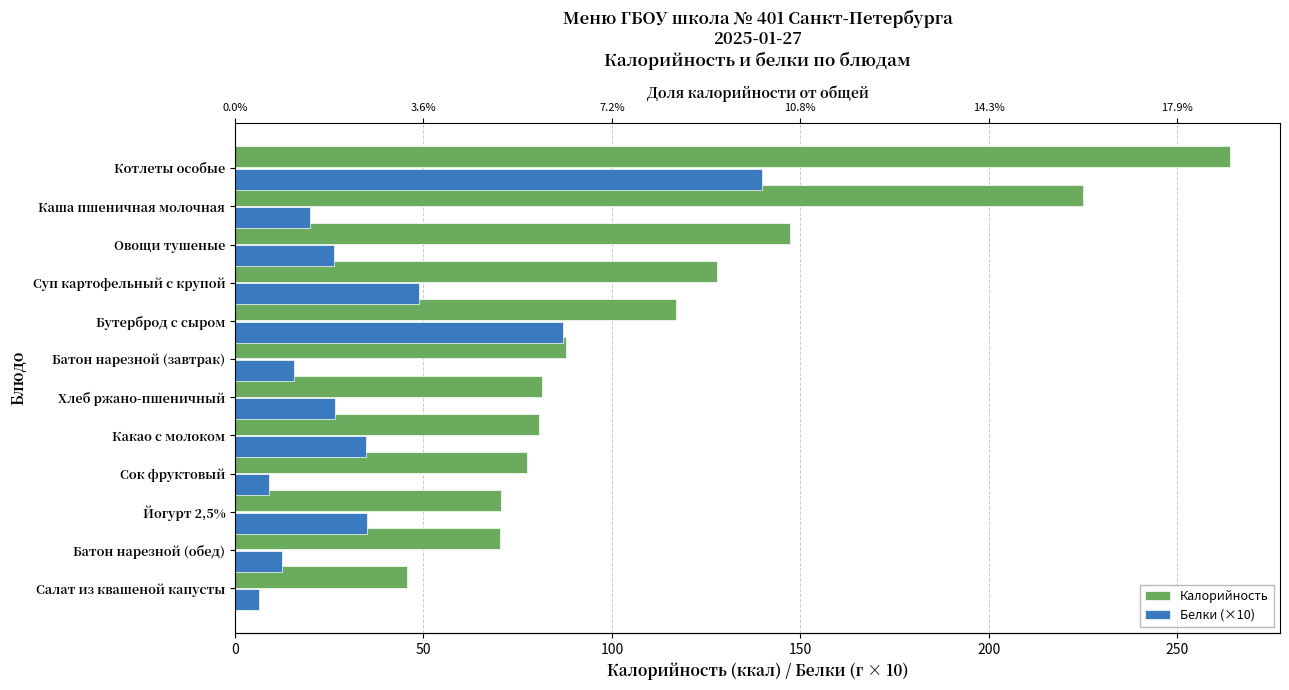

The value of Калорийность at Какао с молоком is 141.9. True or false?

False